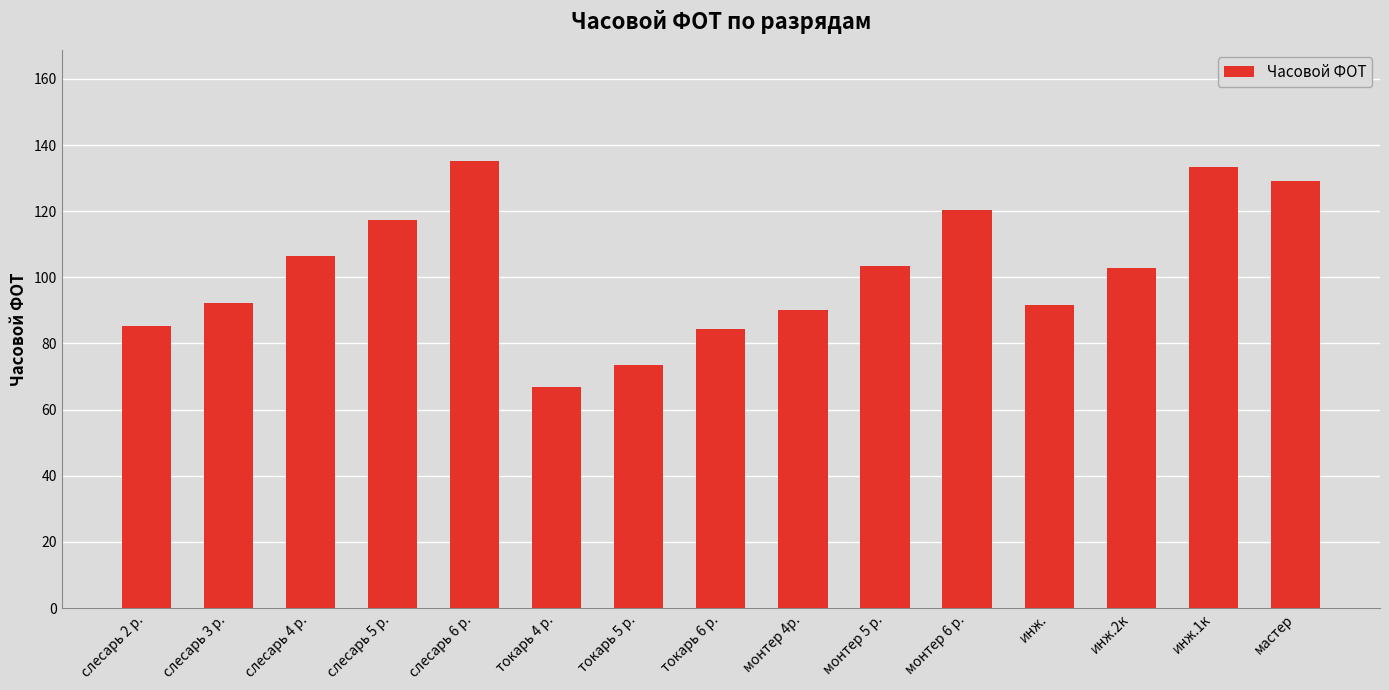

How many data points does each series have?

15